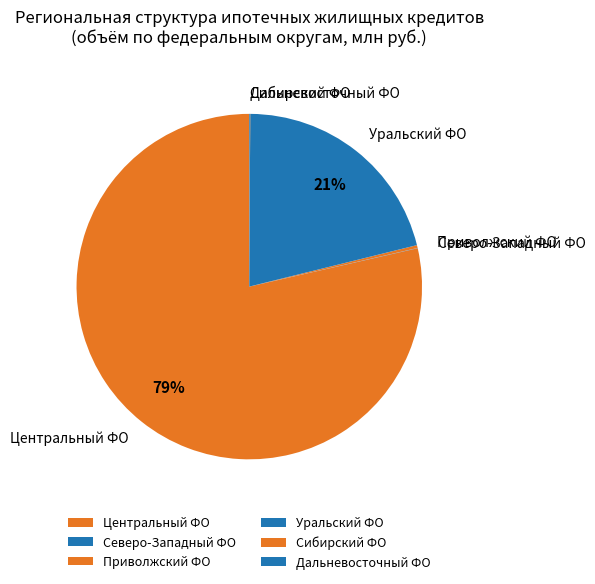

The Уральский ФО slice represents 35% of the pie. True or false?

False